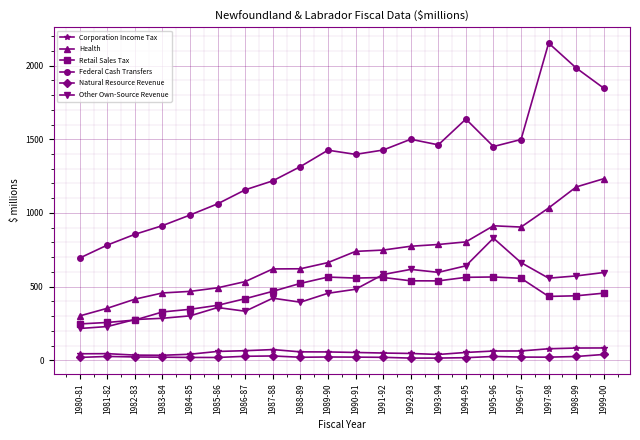

Which series has the largest range (max minus min)?

Federal Cash Transfers